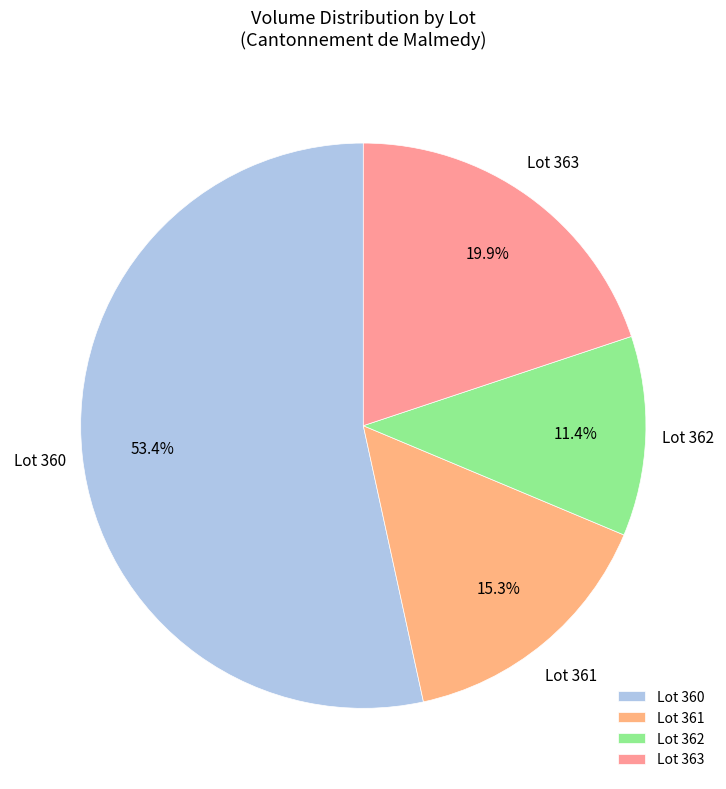

How many slices are in this pie chart?

4